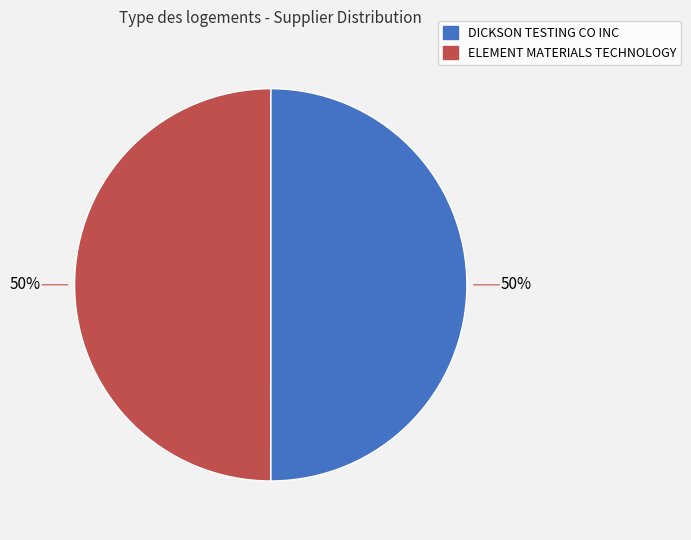

How many slices are in this pie chart?

2